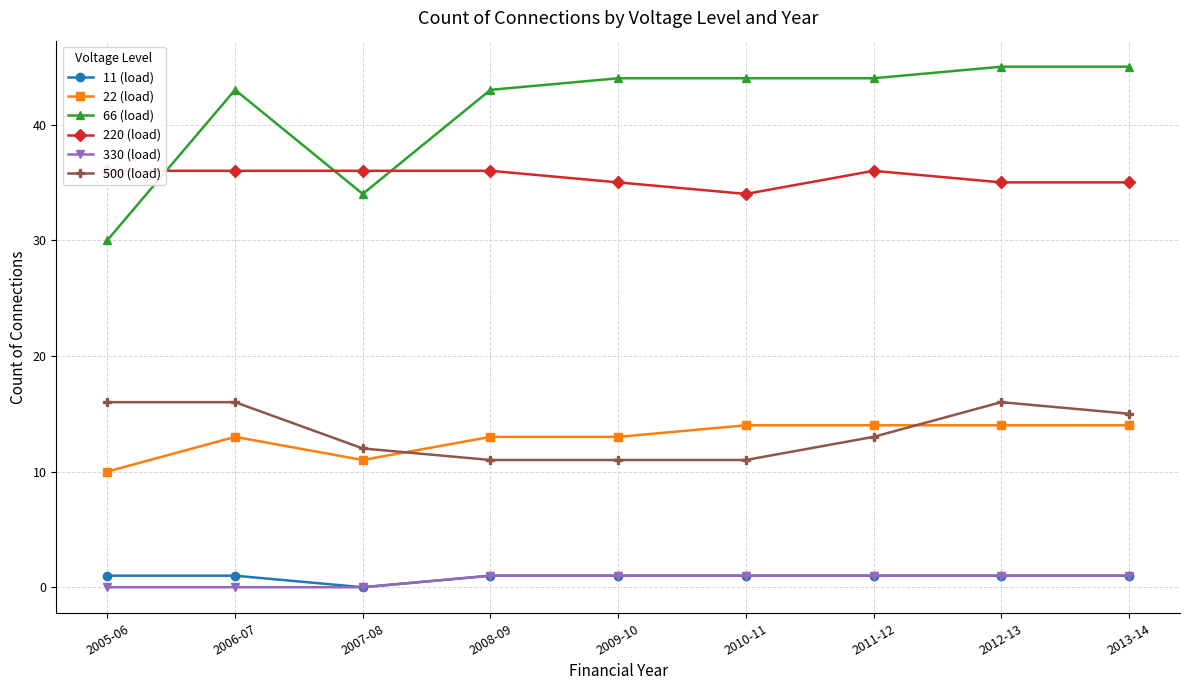

Where is the first local maximum for 220 (load)?

2011-12